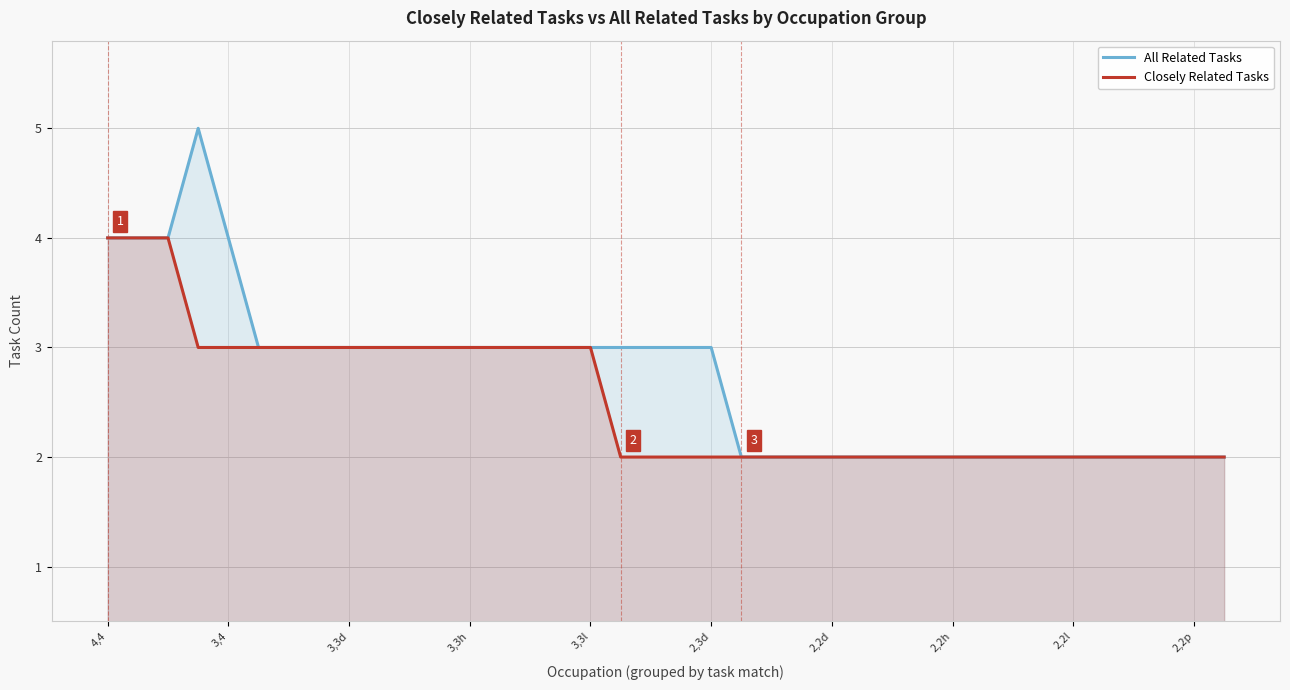

Rank the series by their maximum value, from lowest to highest.

Closely Related Tasks, All Related Tasks